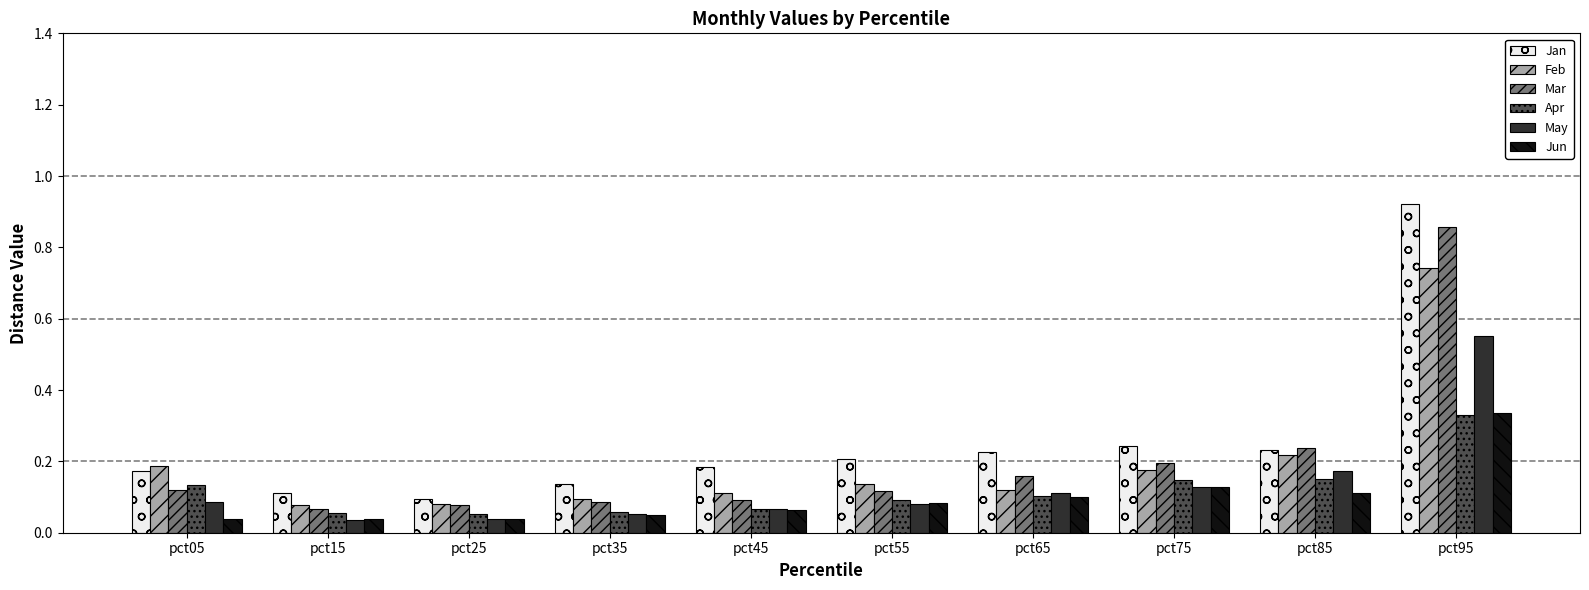

At which label does Feb reach its peak?

pct95